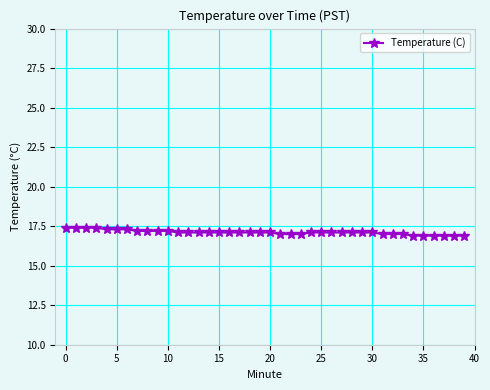

What is the average value?

17.1